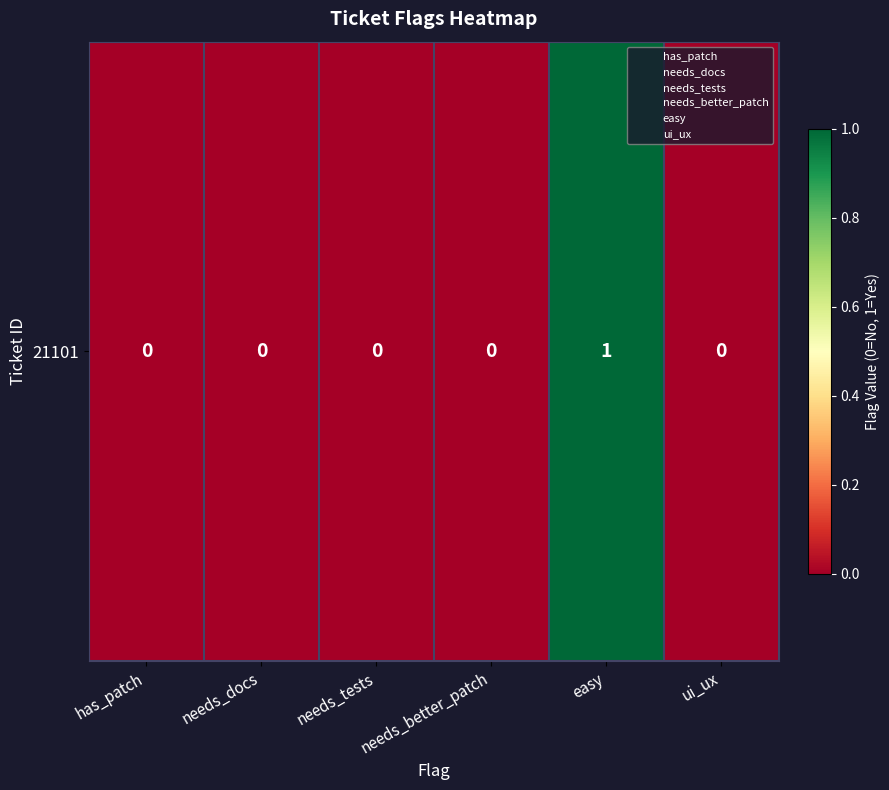

Reading right to left, transcribe all the data shown in this chart.

0	1	0	0	0	0